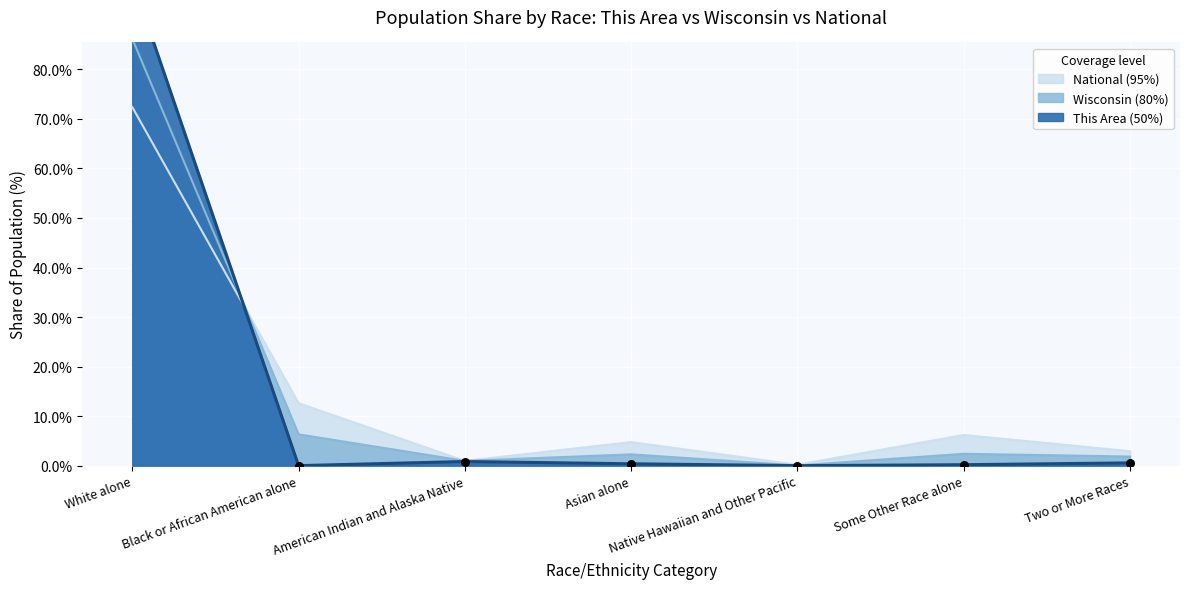

Which series contains the lowest Y value?

This Area